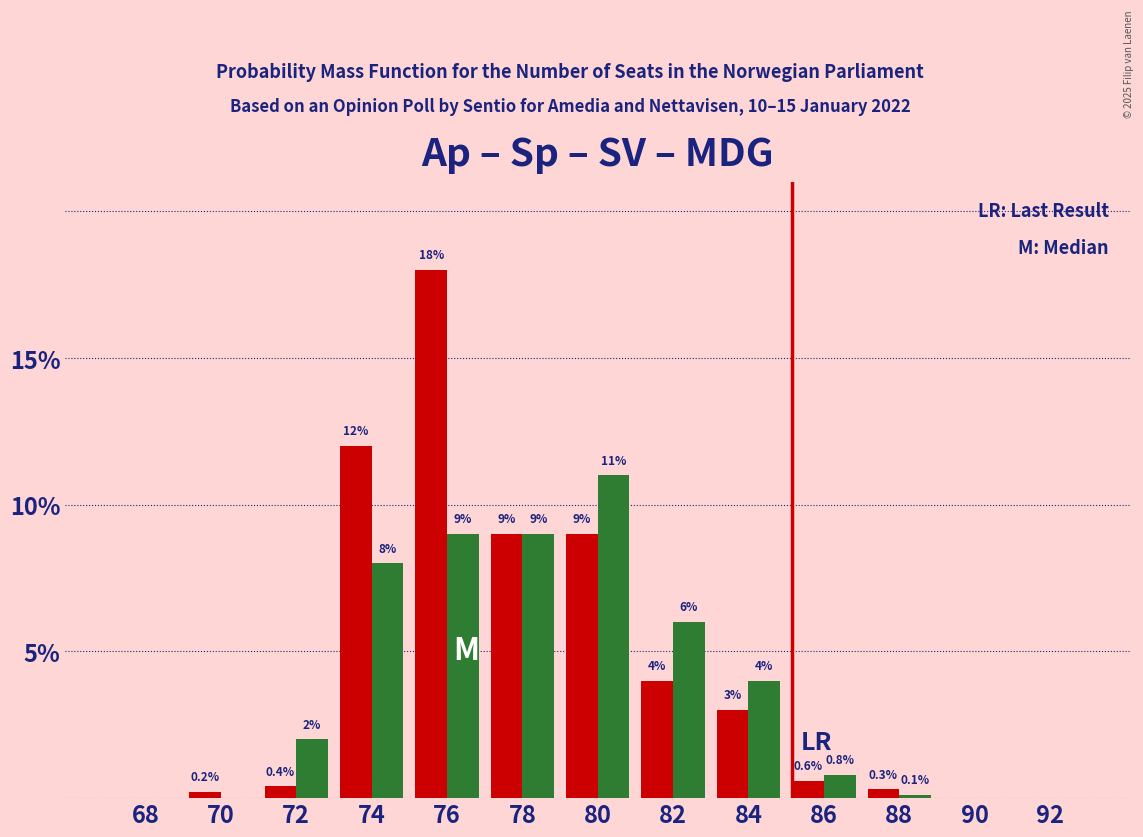

At which category is the sum across all series the highest?

76